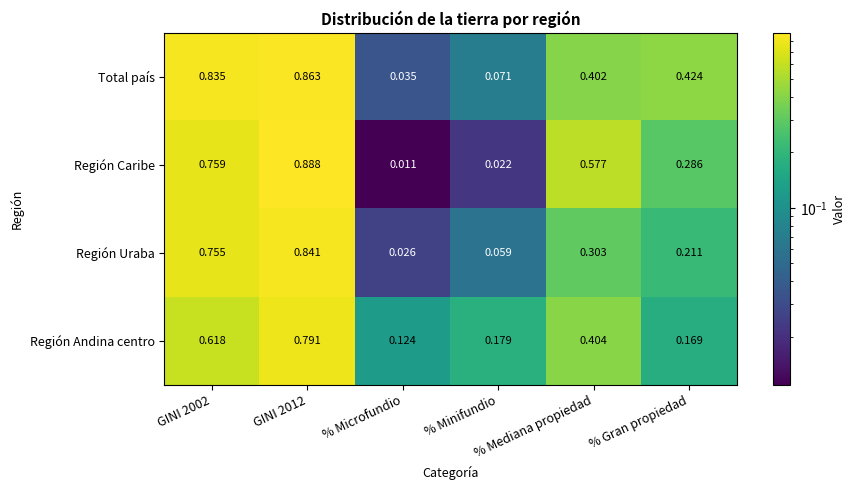

Between GINI 2012 and % Mediana propiedad, which series saw the biggest shift?

Región Uraba